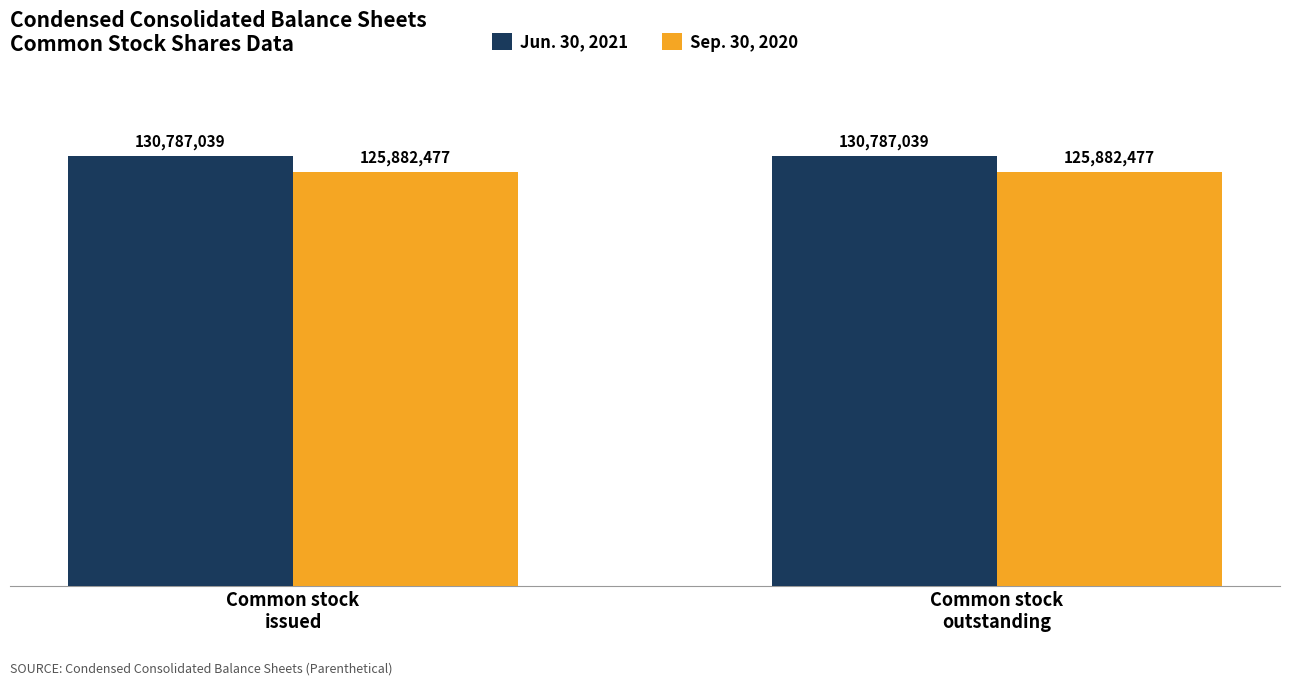

What is the approximate value of Sep. 30, 2020 at Common stock
issued?

125882477